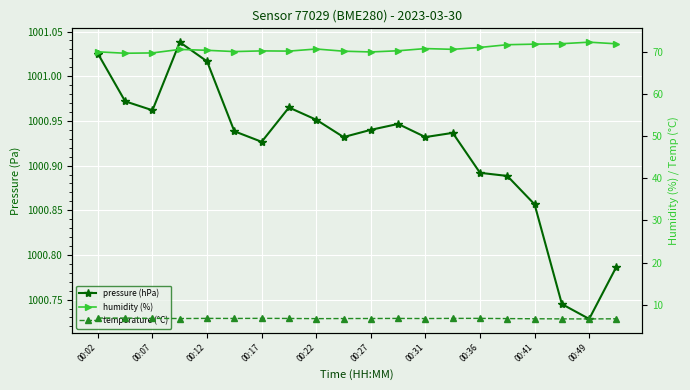

Is the value of pressure (hPa) at 00:07 greater than the value of humidity (%) at 00:27?

Yes